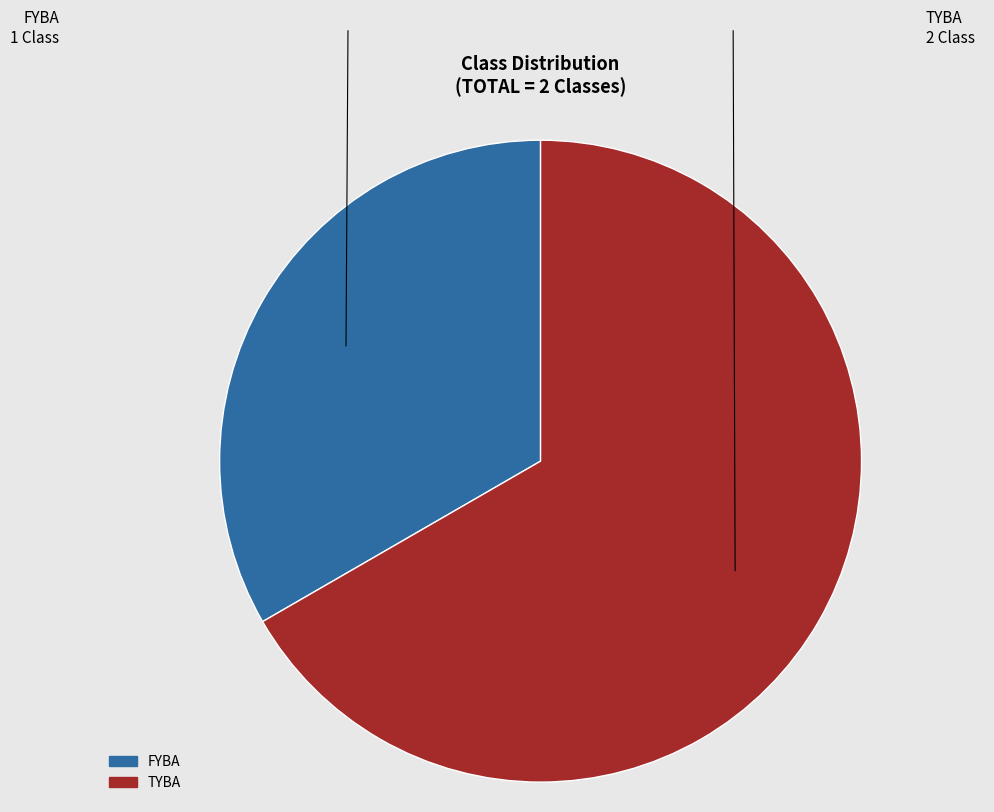

Is it true that TYBA is 67% of the pie?

True